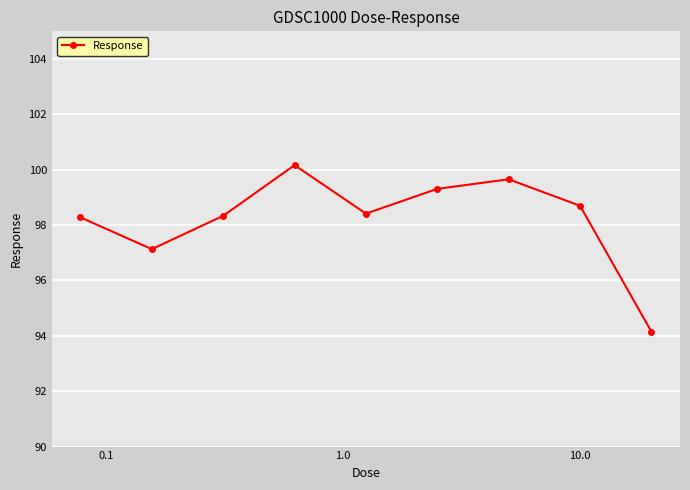

What is the minimum value shown in the chart?

94.1